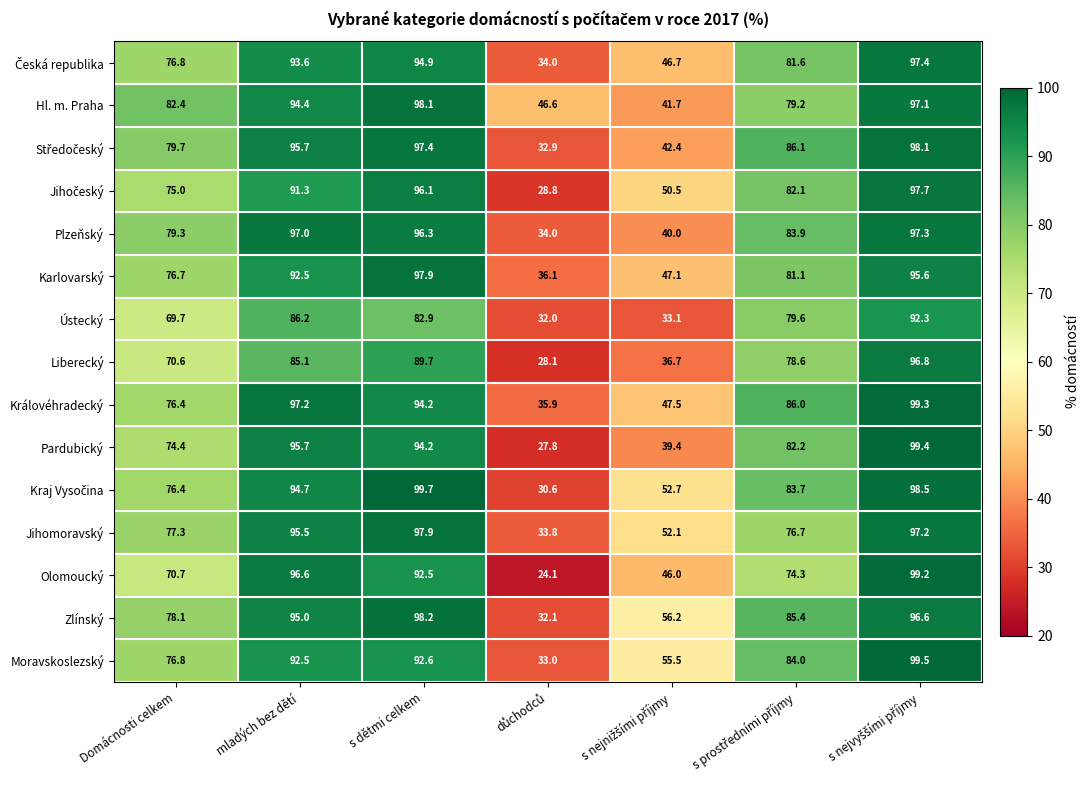

Which series has the largest total across all categories?

Zlínský